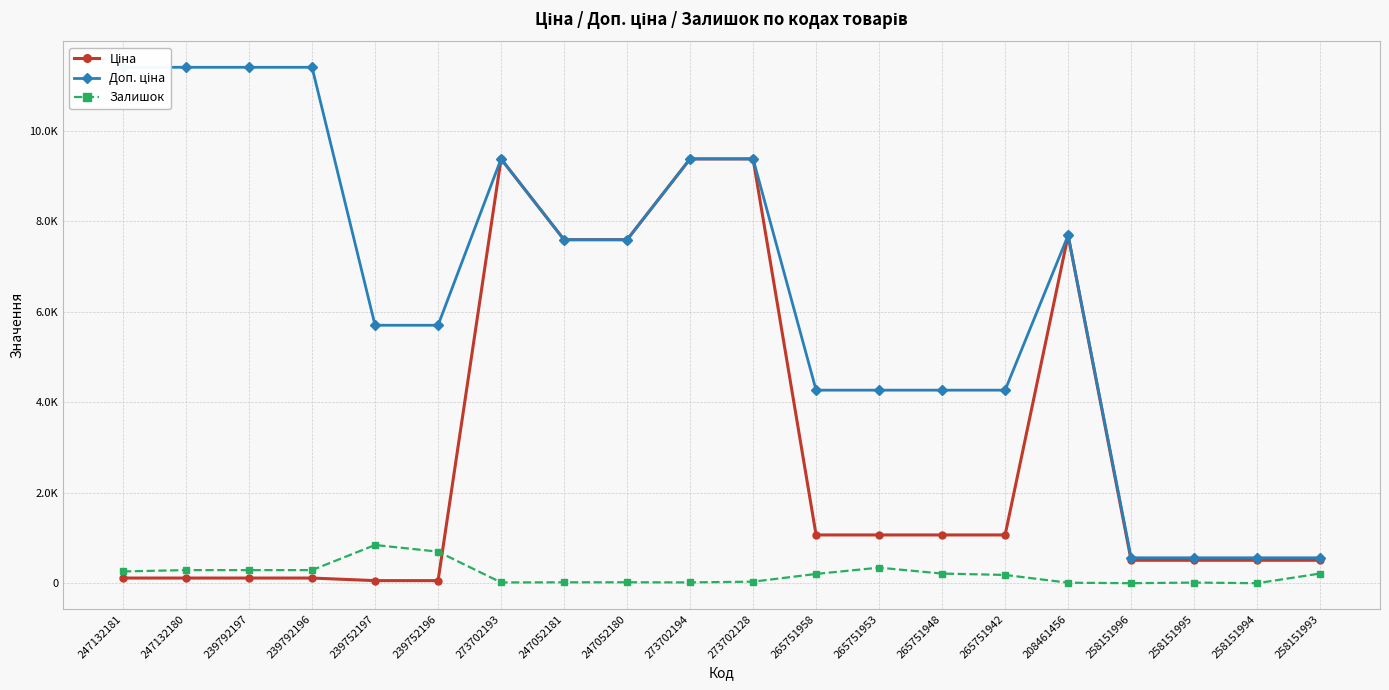

True or false: Доп. ціна and Ціна intersect in this chart.

False